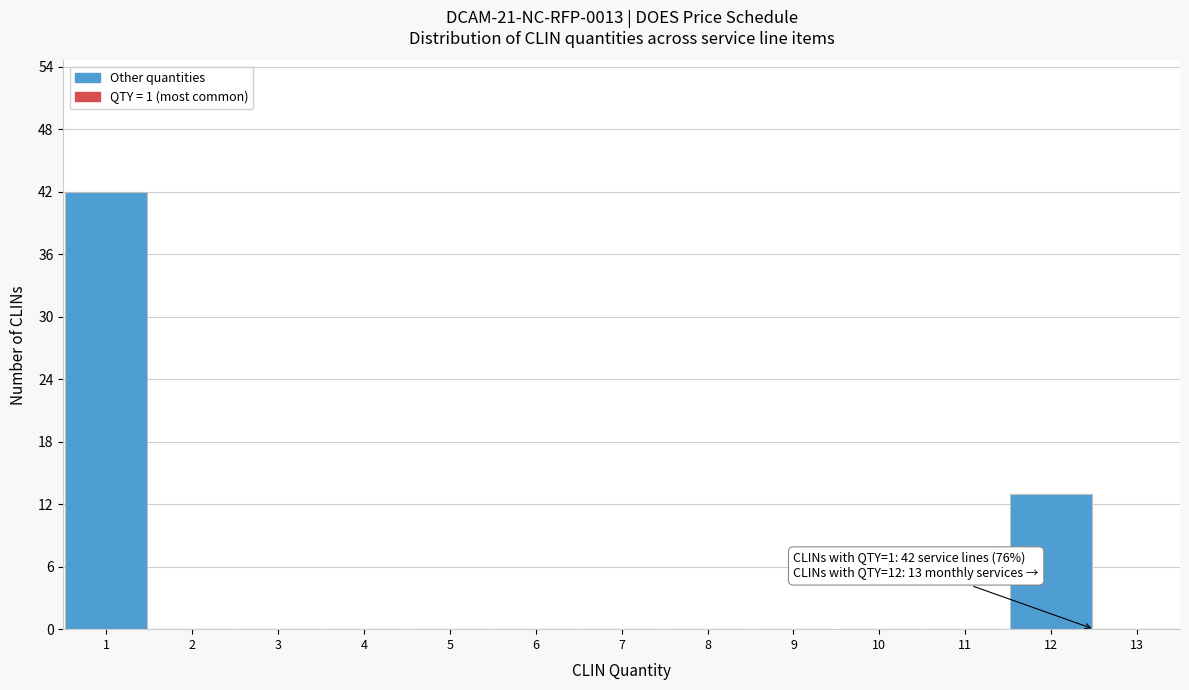

Over which range of the x-axis is the bar tallest?

0.5 to 1.5